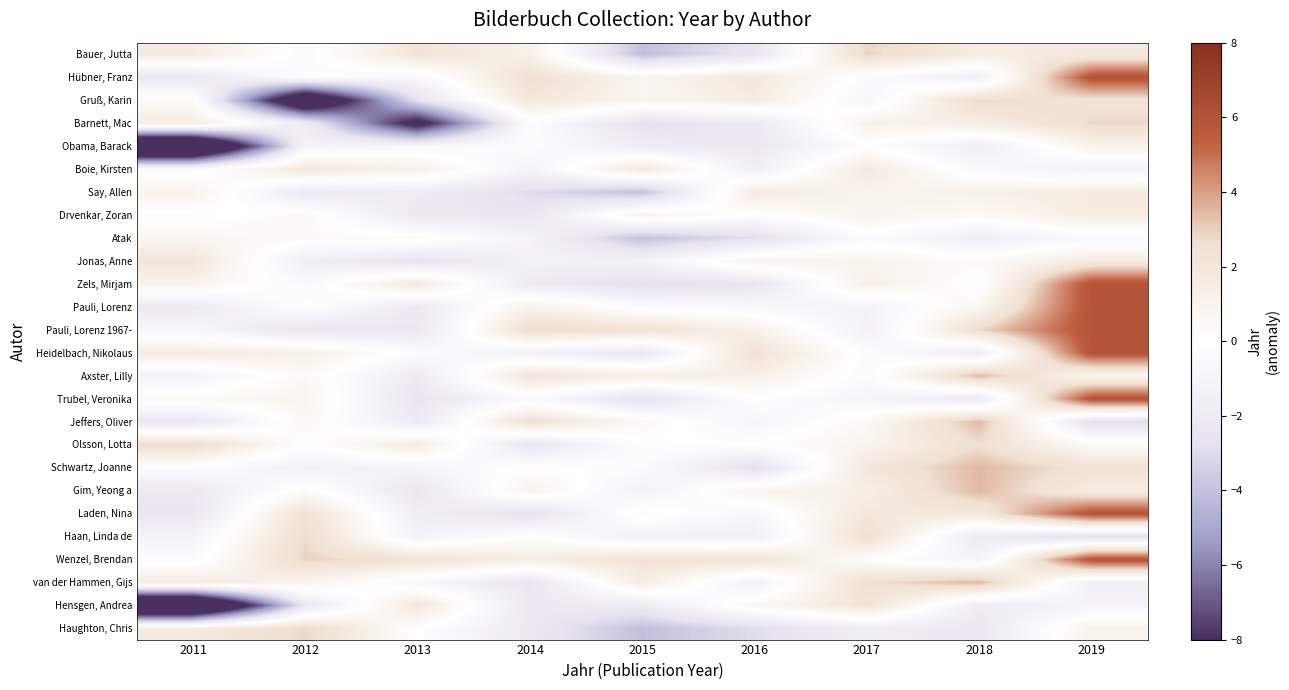

Reading left to right, extract all data points from this chart.

Bauer, Jutta: 2011=1.6	2012=-0.4	2013=2.2	2014=1.2	2015=-4.0	2016=-2.4	2017=2.9	2018=1.6	2019=1.7
Hübner, Franz: 2011=-2.2	2012=-0.3	2013=-0.8	2014=2.6	2015=0.9	2016=1.9	2017=-0.3	2018=-1.6	2019=6.0
Gruß, Karin: 2011=0.3	2012=-11.5	2013=-2.6	2014=2.0	2015=0.8	2016=1.5	2017=-0.9	2018=2.8	2019=2.4
Barnett, Mac: 2011=1.7	2012=-1.8	2013=-9.0	2014=-0.2	2015=-2.7	2016=-2.1	2017=1.1	2018=1.5	2019=2.8
Obama, Barack: 2011=-14.0	2012=-1.0	2013=-0.8	2014=-0.2	2015=-1.9	2016=-2.2	2017=-0.1	2018=-1.6	2019=1.0
Boie, Kirsten: 2011=-0.4	2012=2.0	2013=1.2	2014=-1.1	2015=2.0	2016=-1.5	2017=1.8	2018=-0.7	2019=-1.3
Say, Allen: 2011=1.1	2012=-2.2	2013=-1.8	2014=-3.0	2015=-4.0	2016=1.7	2017=1.0	2018=1.2	2019=1.7
Drvenkar, Zoran: 2011=-0.2	2012=0.4	2013=-2.2	2014=-2.3	2015=1.0	2016=-0.2	2017=1.0	2018=0.4	2019=1.6
Atak: 2011=0.8	2012=0.3	2013=0.4	2014=-1.2	2015=-4.0	2016=-2.8	2017=-0.4	2018=-1.7	2019=-0.5
Jonas, Anne: 2011=2.1	2012=-1.6	2013=-2.7	2014=-1.3	2015=-1.2	2016=1.0	2017=1.0	2018=0.3	2019=1.7
Zels, Mirjam: 2011=1.0	2012=-0.6	2013=1.9	2014=-2.0	2015=-2.9	2016=-2.5	2017=1.3	2018=-0.2	2019=6.0
Pauli, Lorenz: 2011=-2.0	2012=0.0	2013=-2.1	2014=1.2	2015=-0.3	2016=-0.7	2017=-1.2	2018=0.8	2019=6.0
Pauli, Lorenz 1967-: 2011=-0.8	2012=-2.5	2013=-2.3	2014=2.8	2015=2.5	2016=1.2	2017=-1.4	2018=2.8	2019=6.0
Heidelbach, Nikolaus: 2011=1.7	2012=1.3	2013=-0.3	2014=-1.4	2015=-2.4	2016=2.4	2017=-0.3	2018=-1.8	2019=6.0
Axster, Lilly: 2011=-1.2	2012=0.5	2013=-1.9	2014=2.1	2015=1.6	2016=1.3	2017=-0.4	2018=3.5	2019=0.8
Trubel, Veronika: 2011=0.5	2012=0.9	2013=-2.5	2014=-0.5	2015=-2.8	2016=-0.0	2017=-1.0	2018=-2.1	2019=6.0
Jeffers, Oliver: 2011=-2.4	2012=0.5	2013=-2.0	2014=2.6	2015=0.5	2016=-0.9	2017=0.5	2018=3.5	2019=-2.9
Olsson, Lotta: 2011=2.8	2012=-0.1	2013=1.7	2014=-2.5	2015=-0.1	2016=-0.1	2017=1.0	2018=2.6	2019=0.4
Schwartz, Joanne: 2011=-0.2	2012=-1.4	2013=-1.0	2014=0.1	2015=-0.4	2016=-2.9	2017=2.0	2018=3.5	2019=2.4
Gim, Yeong a: 2011=-2.2	2012=0.3	2013=-2.3	2014=1.0	2015=-1.3	2016=1.0	2017=1.4	2018=3.5	2019=1.6
Laden, Nina: 2011=-2.4	2012=2.5	2013=-1.6	2014=-2.8	2015=0.3	2016=-0.8	2017=2.0	2018=1.8	2019=6.0
Haan, Linda de: 2011=-1.1	2012=2.7	2013=-1.3	2014=0.1	2015=-1.5	2016=-1.5	2017=2.6	2018=-2.0	2019=-2.7
Wenzel, Brendan: 2011=-0.4	2012=3.0	2013=2.4	2014=1.5	2015=2.3	2016=2.4	2017=0.1	2018=-1.1	2019=6.0
van der Hammen, Gijs: 2011=1.6	2012=1.0	2013=-0.8	2014=-2.4	2015=1.5	2016=-1.4	2017=2.6	2018=3.5	2019=-1.6
Hensgen, Andrea: 2011=-14.0	2012=-2.3	2013=2.0	2014=-2.1	2015=-1.9	2016=0.6	2017=2.2	2018=-1.8	2019=-1.1
Haughton, Chris: 2011=1.7	2012=2.8	2013=0.0	2014=-2.1	2015=-4.0	2016=-2.9	2017=-1.6	2018=-2.2	2019=1.1